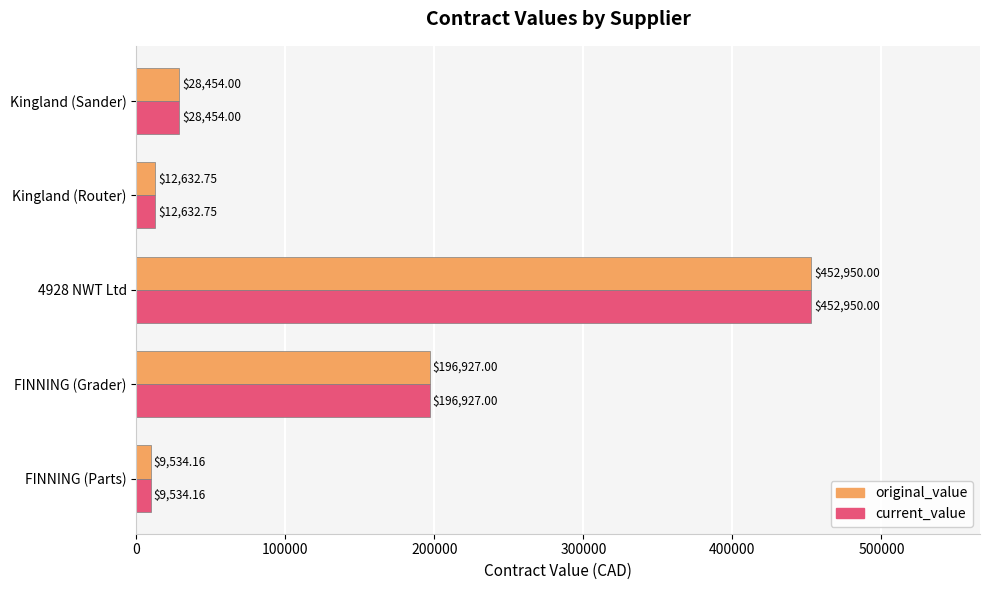

At which label is original_value closest to 231242?

FINNING (Grader)